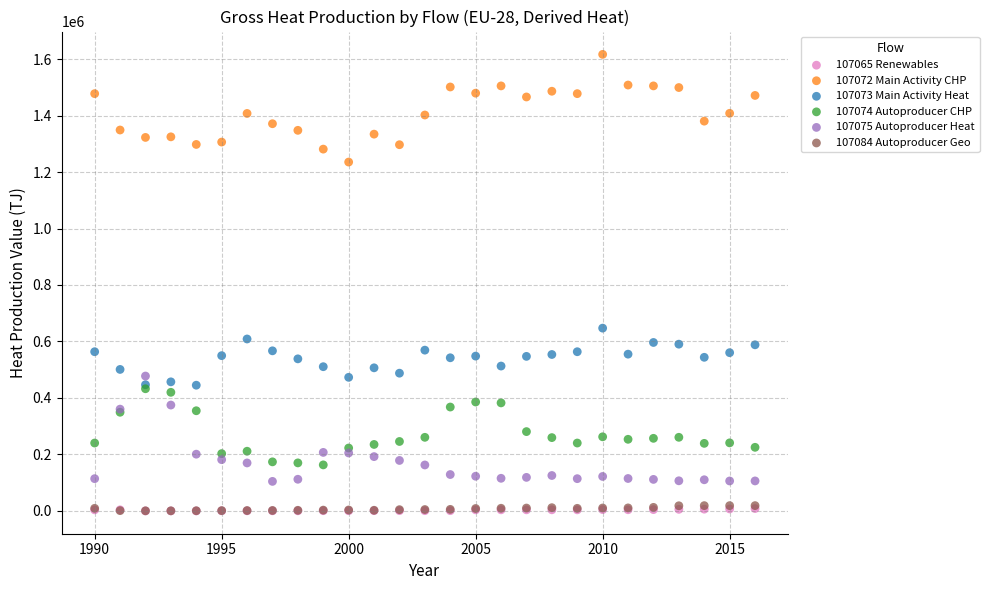

What are all the series names shown in the legend?

107065 Renewables, 107072 Main Activity CHP, 107073 Main Activity Heat, 107074 Autoproducer CHP, 107075 Autoproducer Heat, 107084 Autoproducer Geo